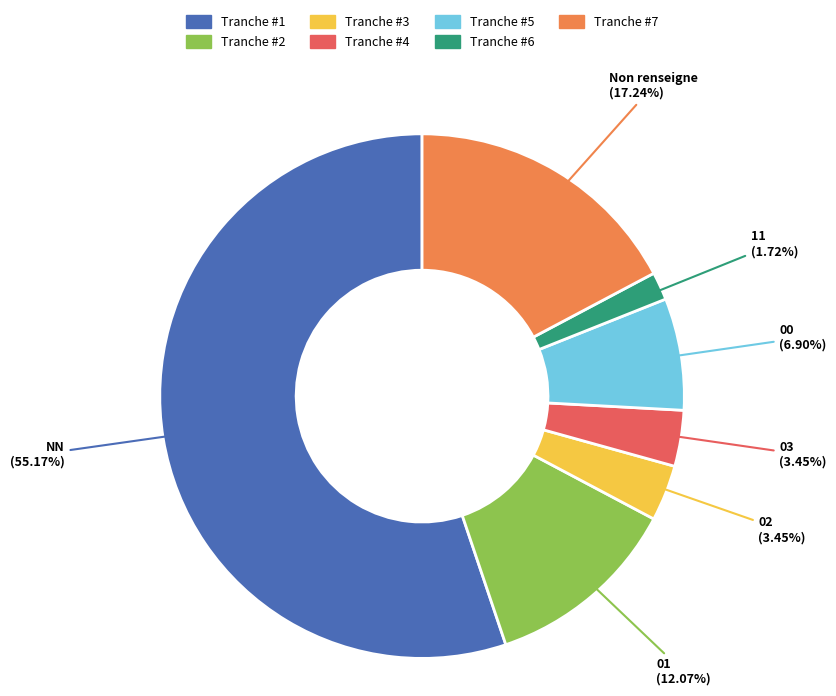

To the nearest percent, what percentage of the pie is 03?

3%